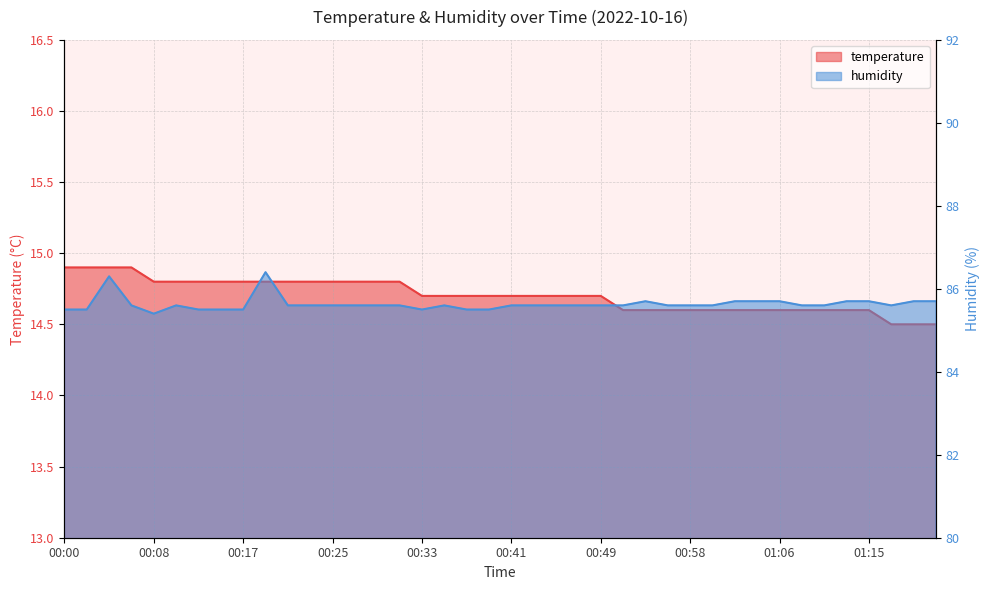

Which series has the widest spread of values?

humidity